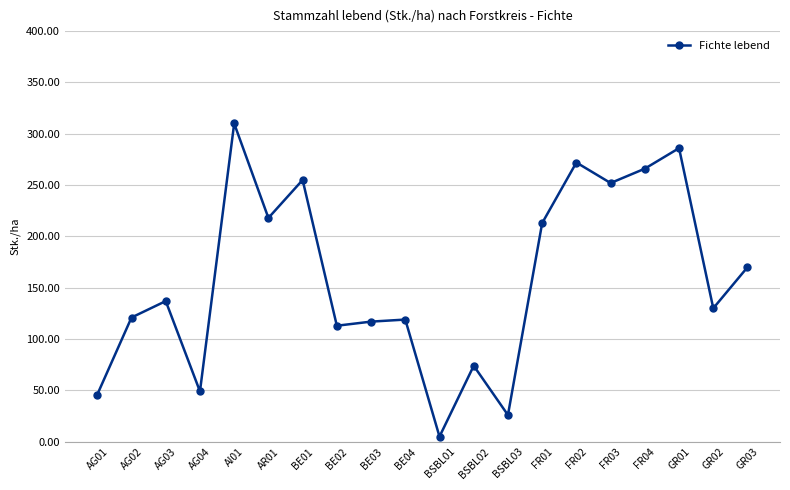

How many lines are shown in the chart?

1